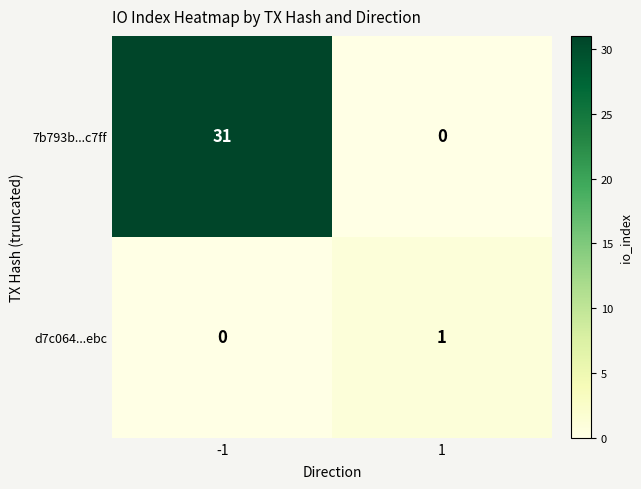

What is the difference between the maximum and minimum values in the 7b793b...c7ff series?

31